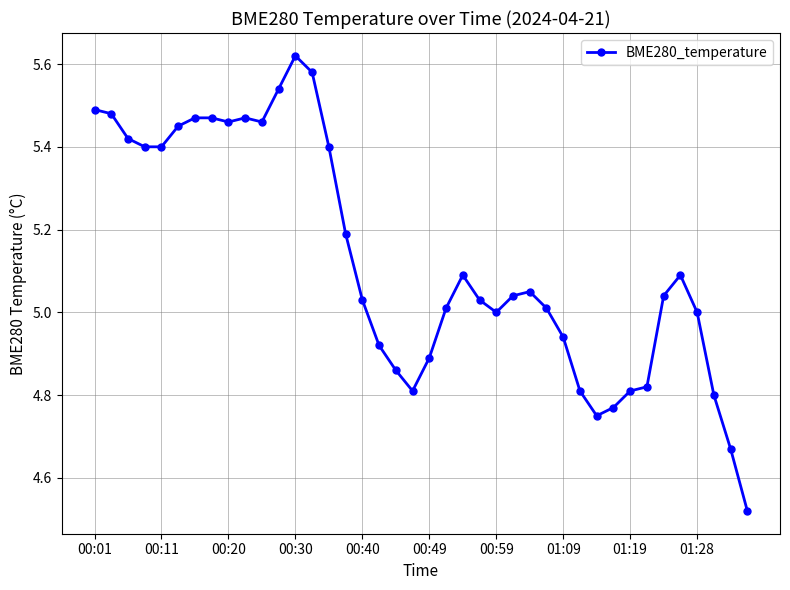

What is the difference between the maximum and minimum values?

1.1